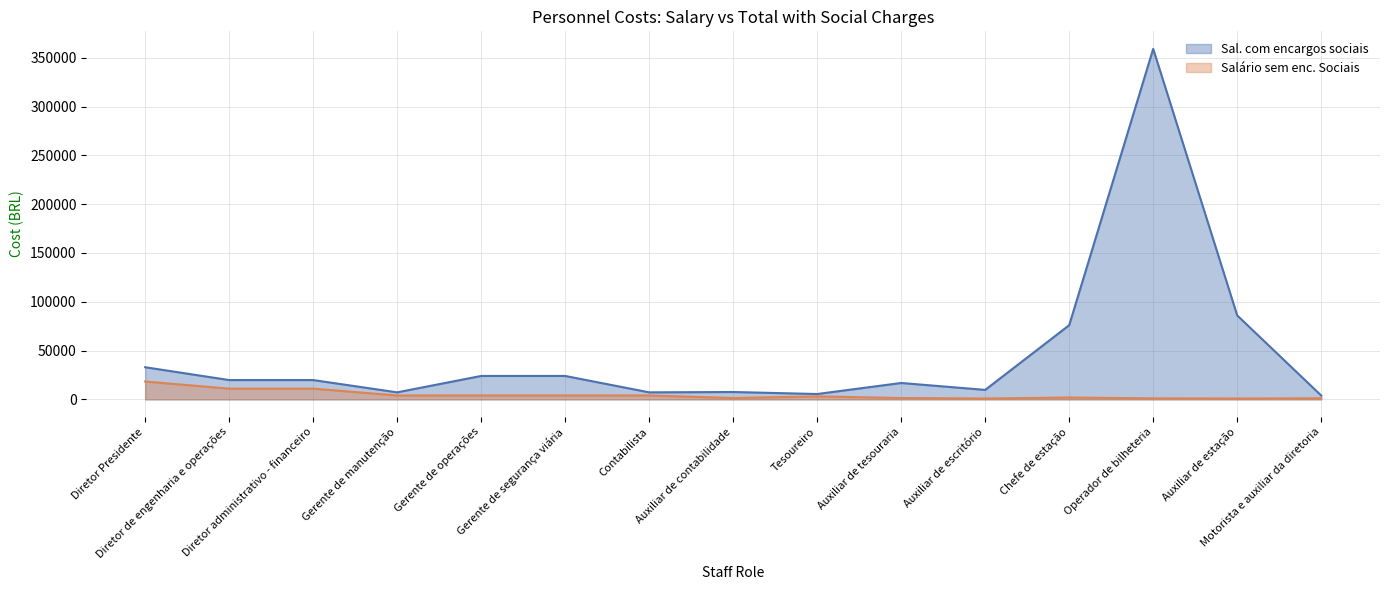

Rank the series by their average value, from lowest to highest.

Salário sem enc. Sociais, Sal. com encargos sociais